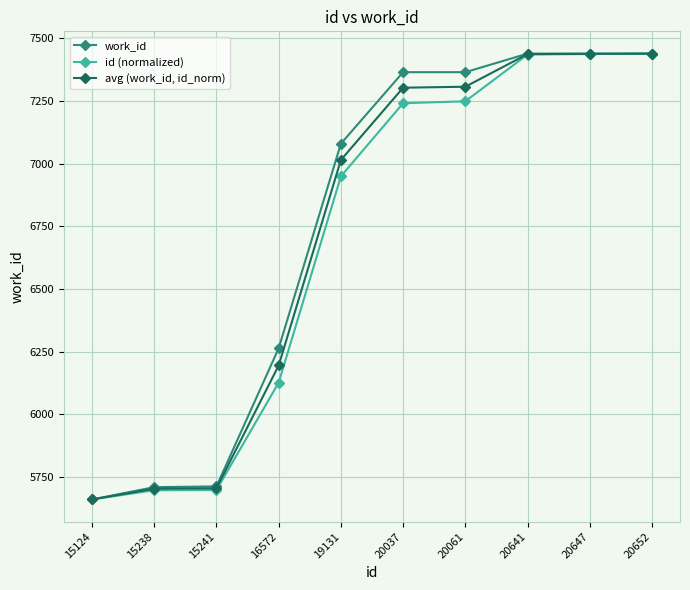

What is the highest value of the work_id series?

7439.0